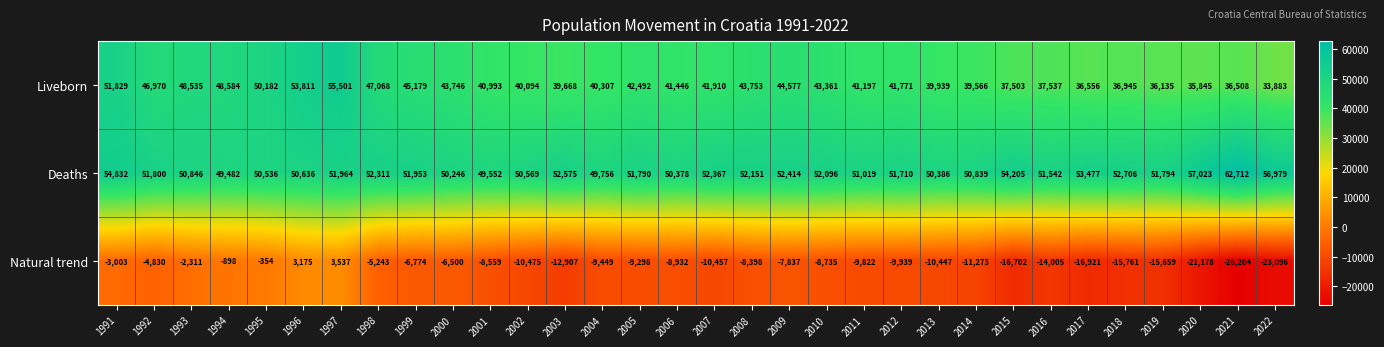

What is the difference between the maximum and minimum values in the Liveborn series?

21618